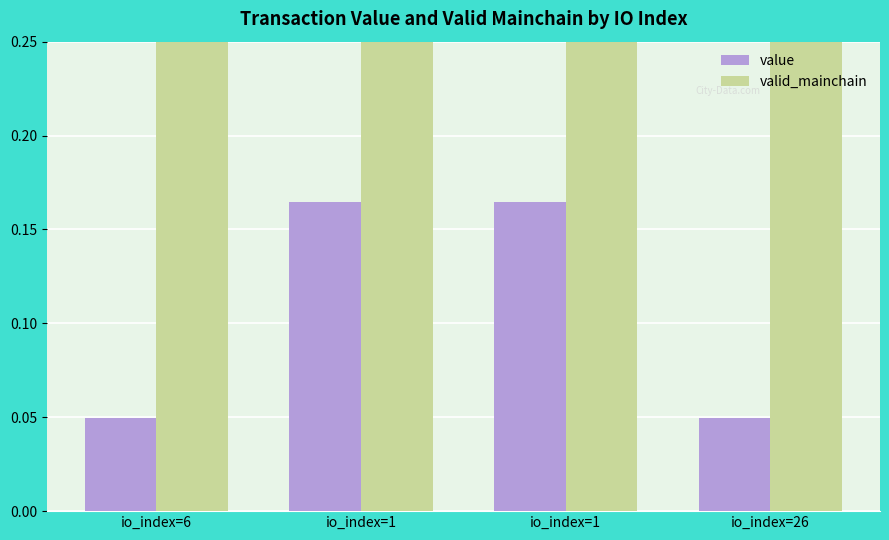

How many distinct data groups are displayed?

2